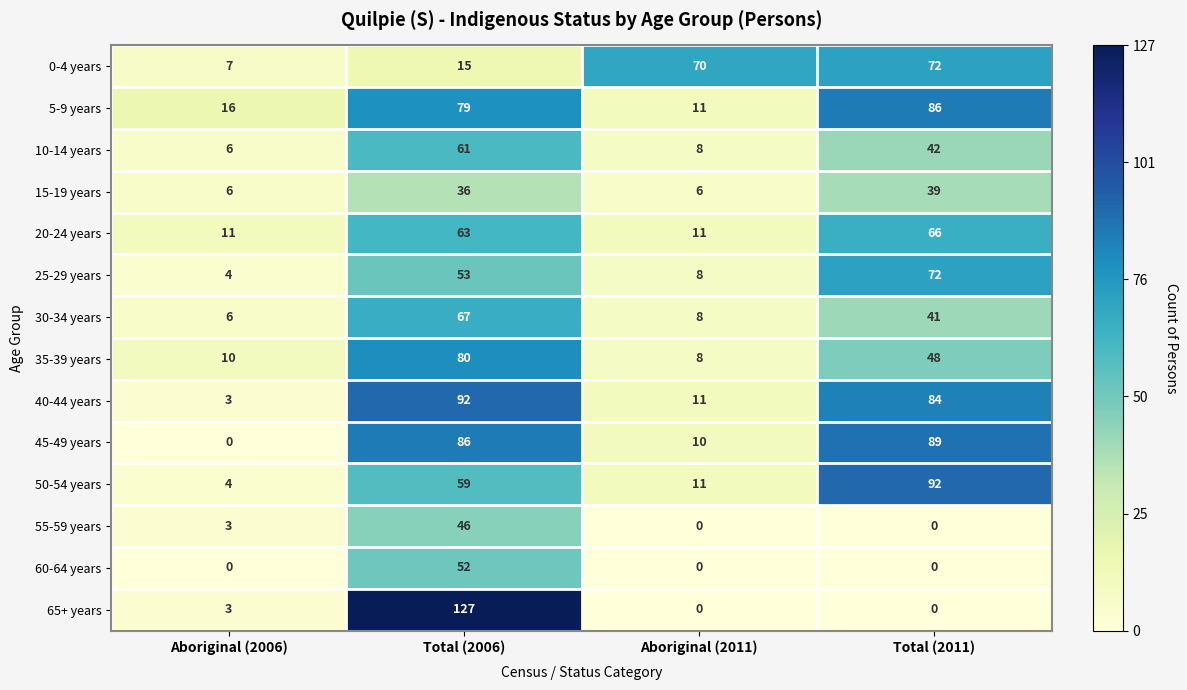

Between Total (2006) and Aboriginal (2011), which series saw the biggest shift?

65+ years